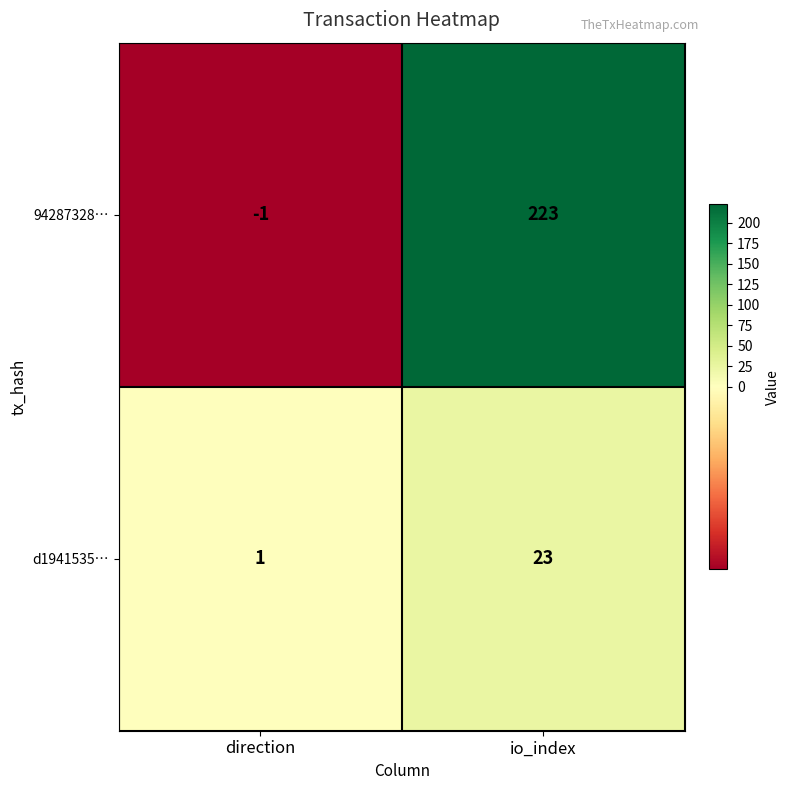

What is the spread (max minus min) of values at io_index?

200